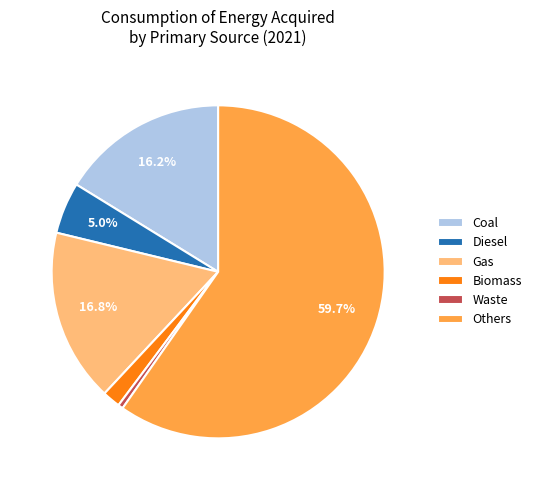

Approximately how many times larger is the value at Biomass compared to Coal?

0.1